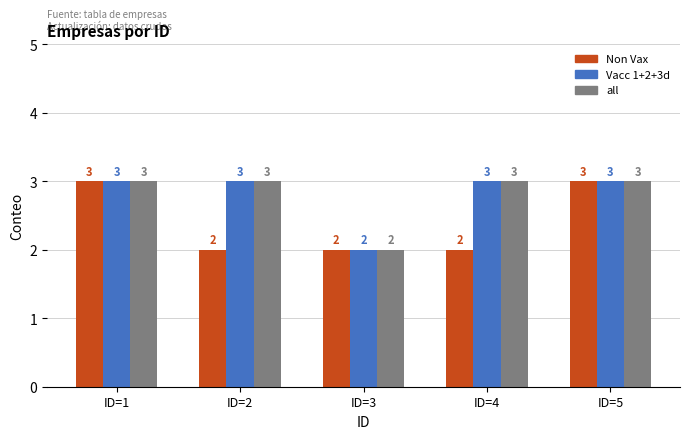

Reading left to right, transcribe all the data shown in this chart.

Non Vax: ID=1=3	ID=2=2	ID=3=2	ID=4=2	ID=5=3
Vacc 1+2+3d: ID=1=3	ID=2=3	ID=3=2	ID=4=3	ID=5=3
all: ID=1=3	ID=2=3	ID=3=2	ID=4=3	ID=5=3